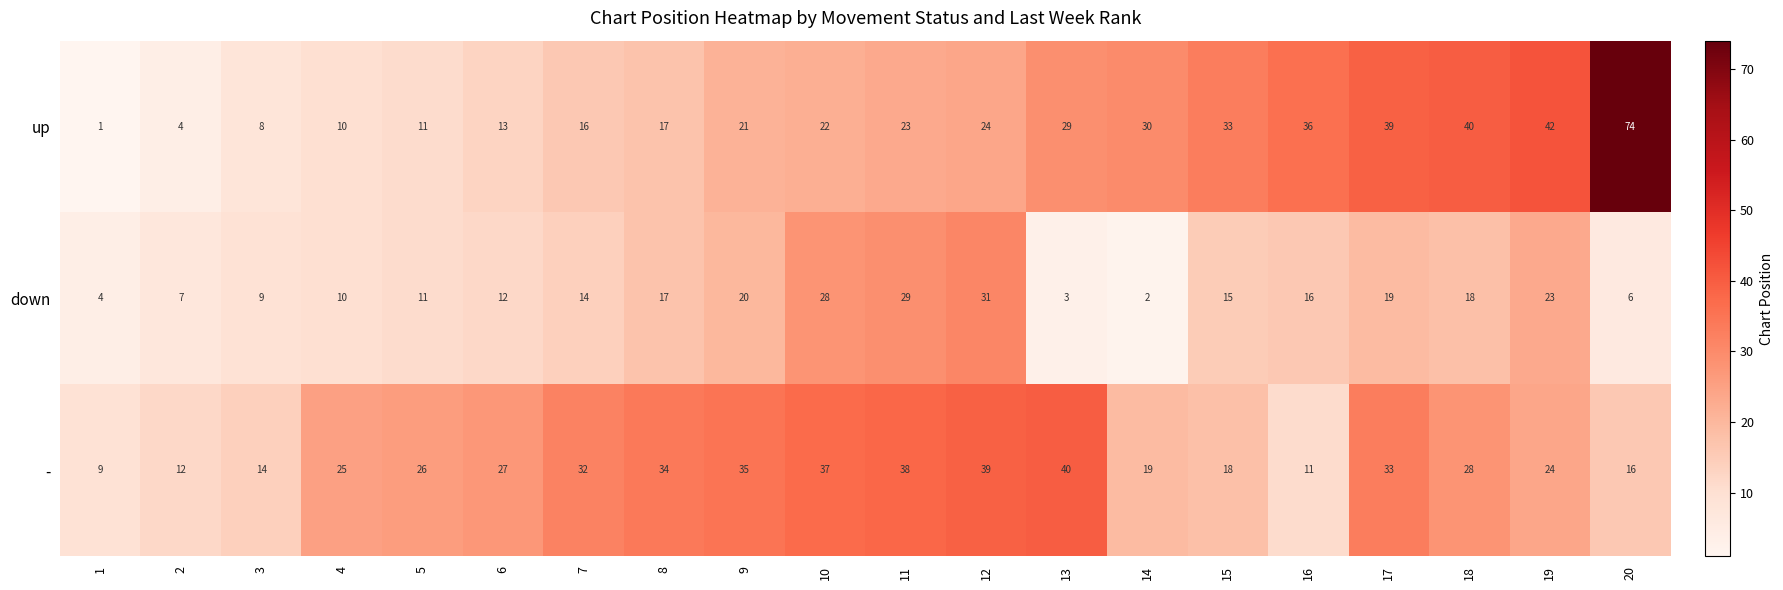

Count the number of categories in the chart.

20